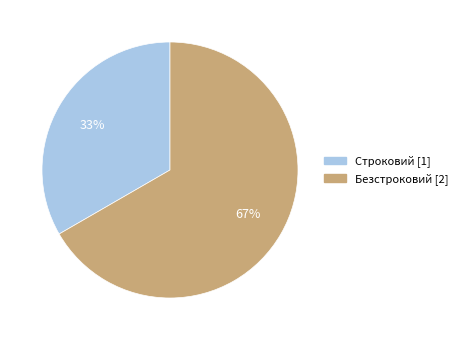

Rank the categories by value from lowest to highest.

Строковий, Безстроковий